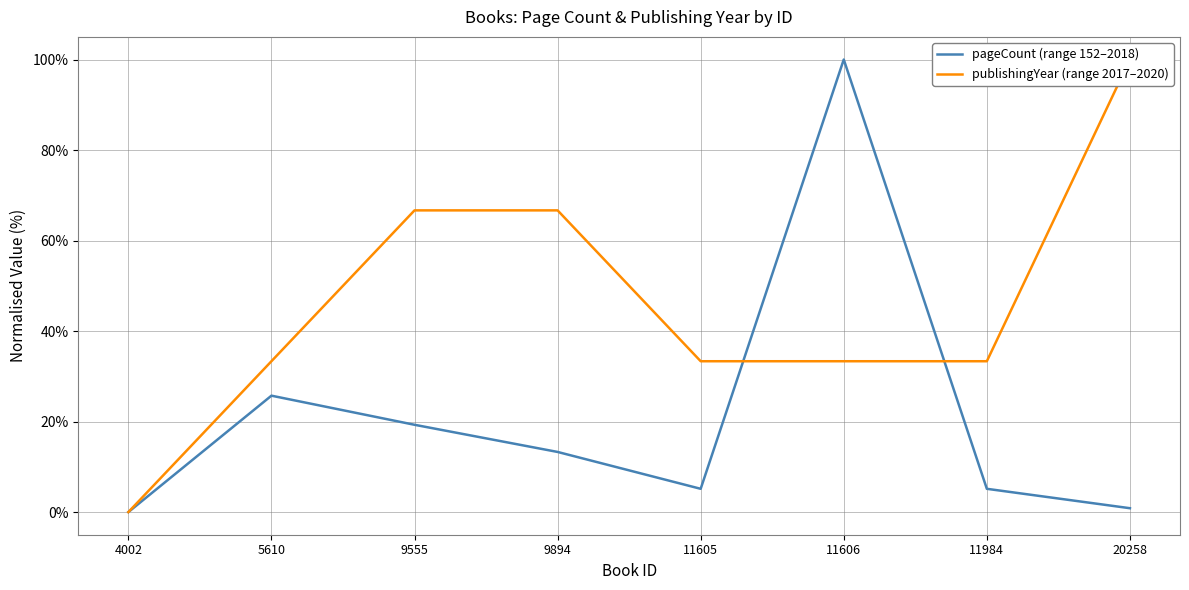

Between which two adjacent categories do pageCount (range 152–2018) and publishingYear (range 2017–2020) first intersect?

11605 and 11606